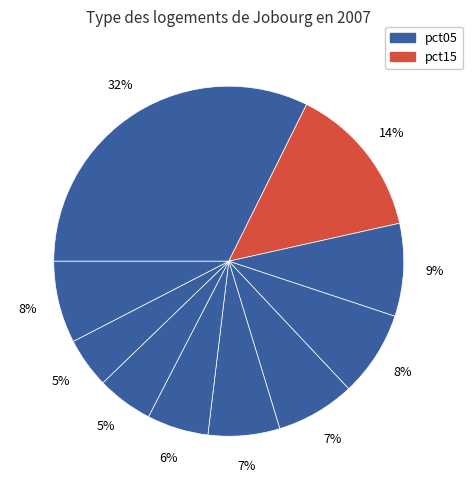

How many slices are in this pie chart?

10